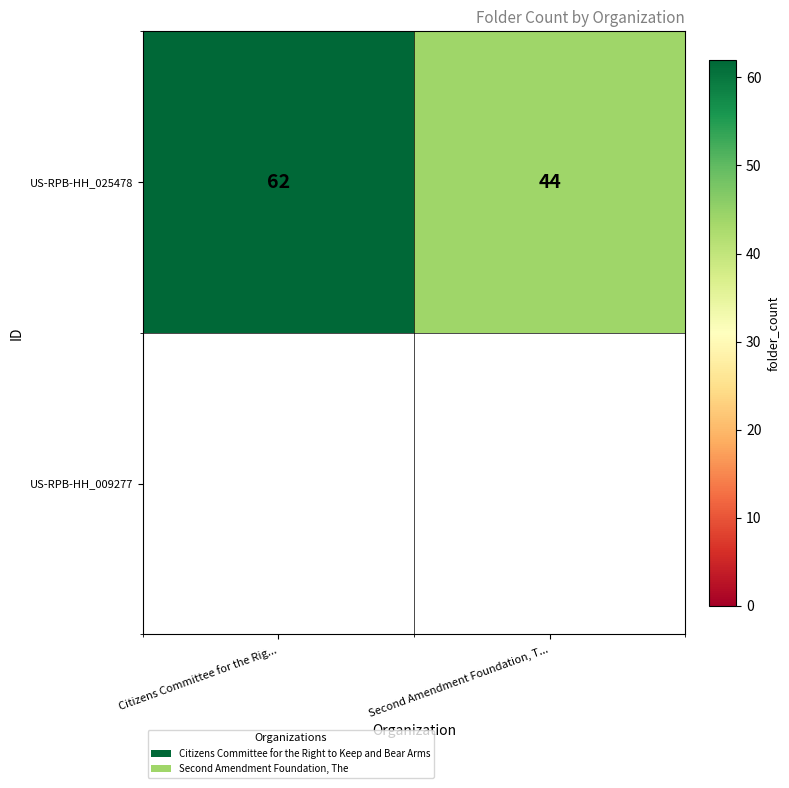

Reading left to right, what are all the values shown in this chart?

62	44